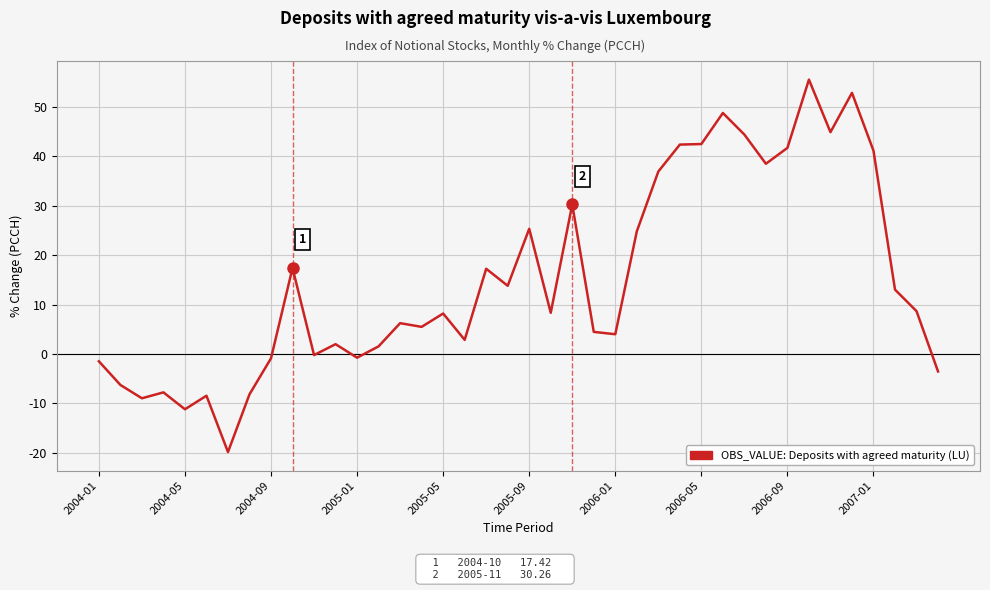

What is the minimum value shown in the chart?

-19.8